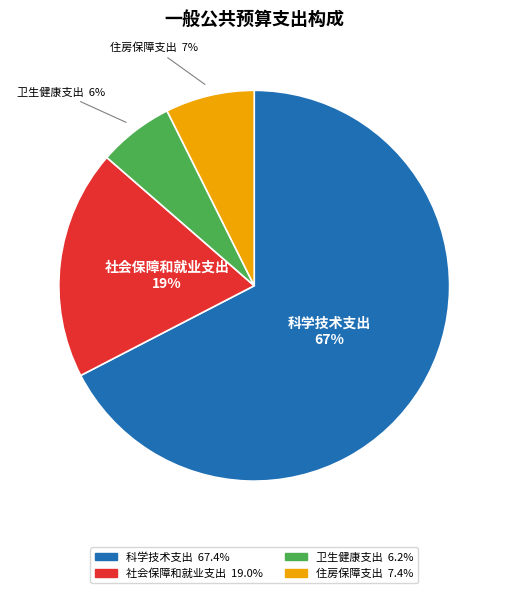

Approximately how many times larger is the value at 卫生健康支出 compared to 科学技术支出?

0.1